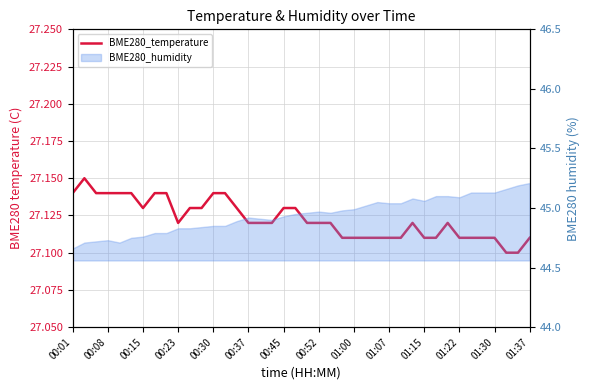

True or false: the data has more than 1 interior local peaks.

True